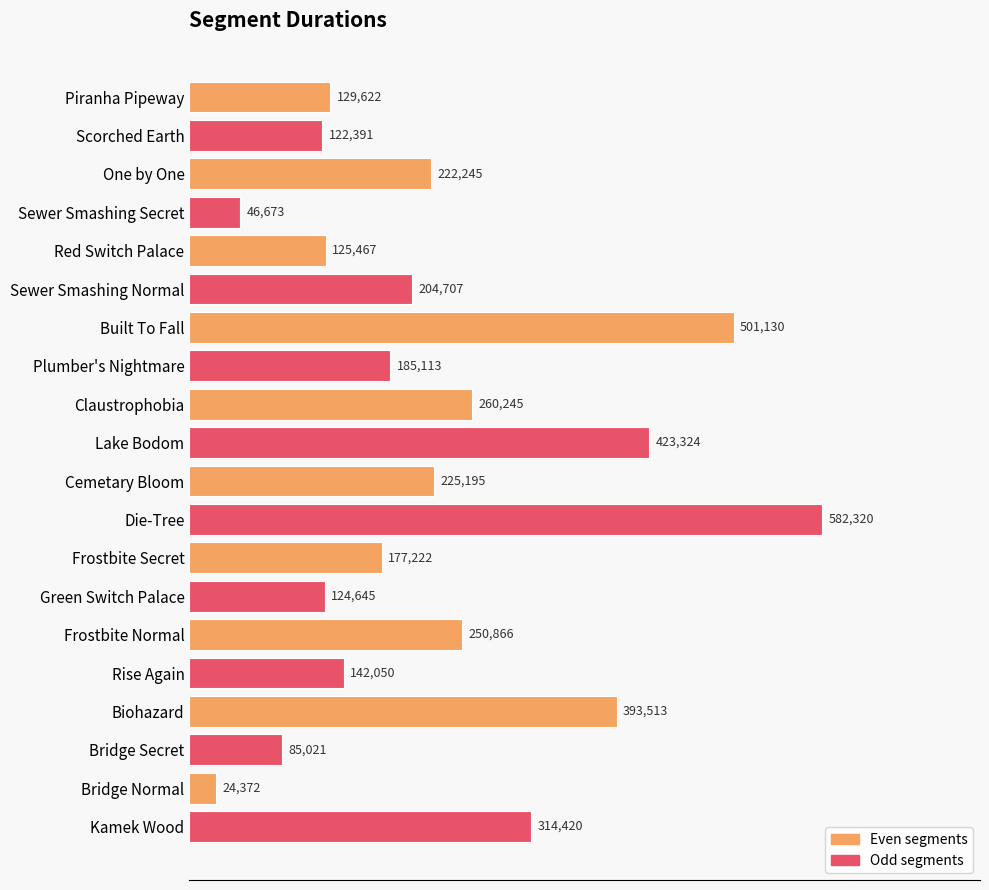

How many distinct data groups are displayed?

1